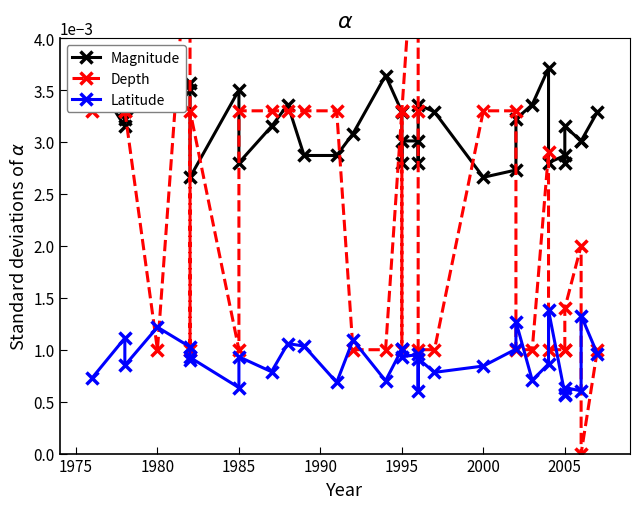

True or false: Latitude and Magnitude intersect in this chart.

False